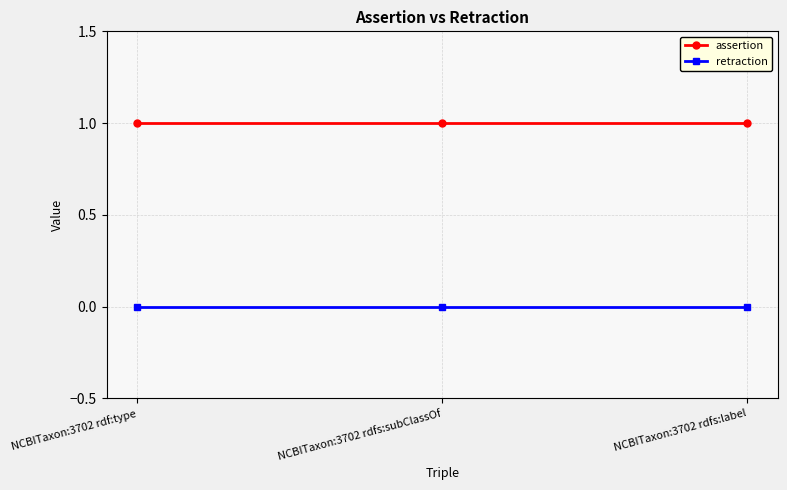

How many series are shown in this chart?

2